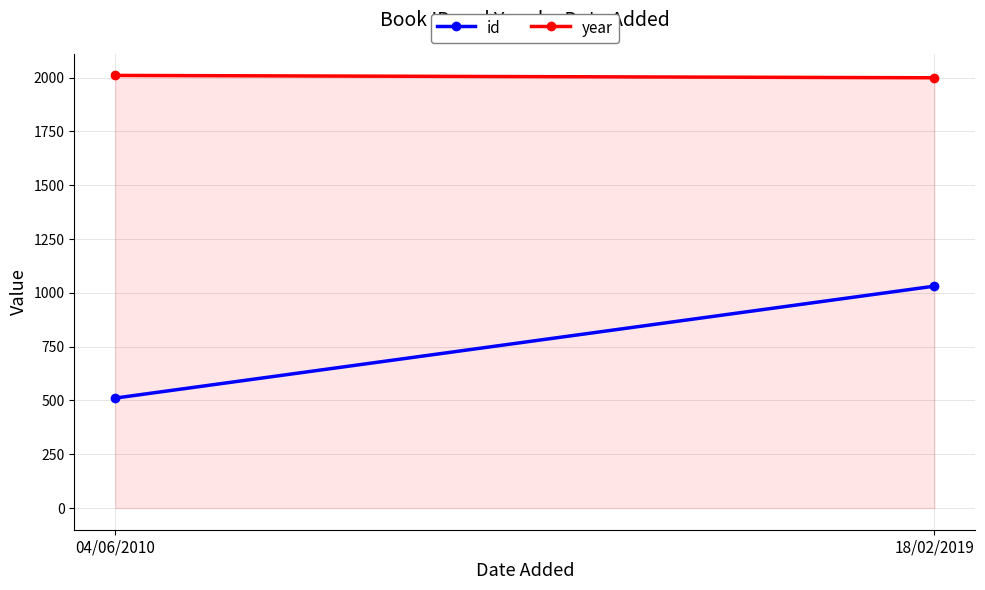

Reading left to right, transcribe all the data shown in this chart.

id: 511	1031
year: 2010	1999